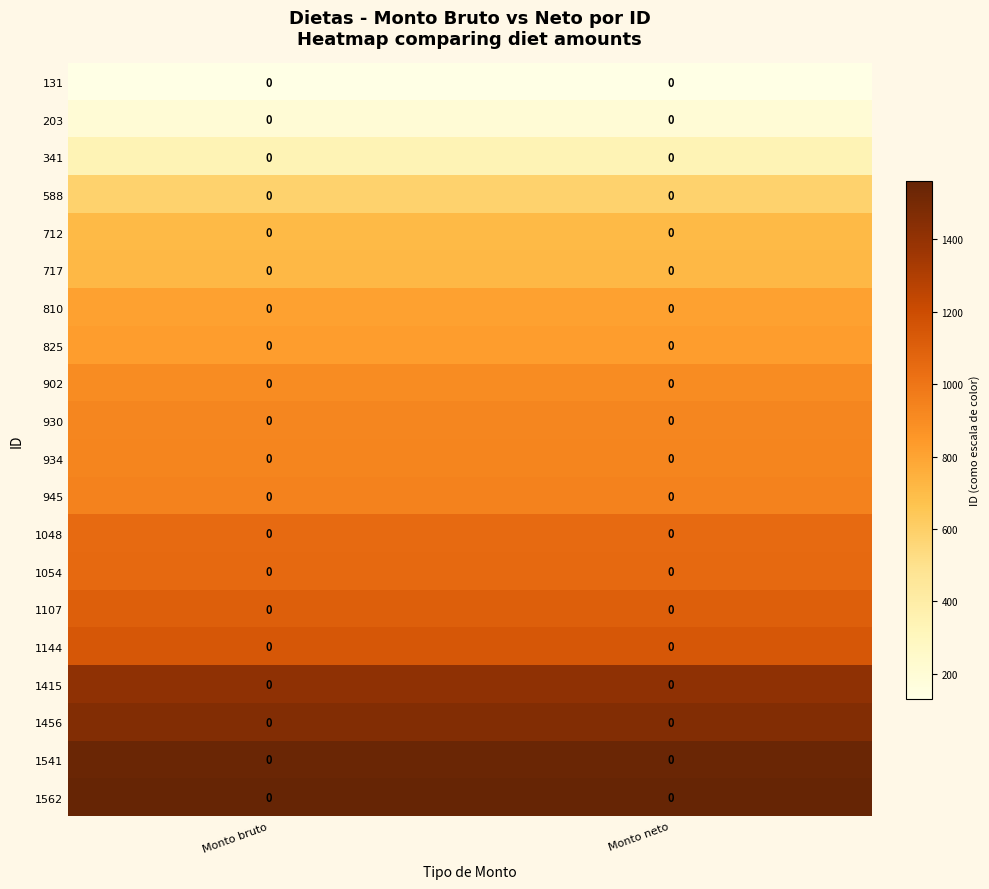

At how many categories does at least one series exceed 406?

2